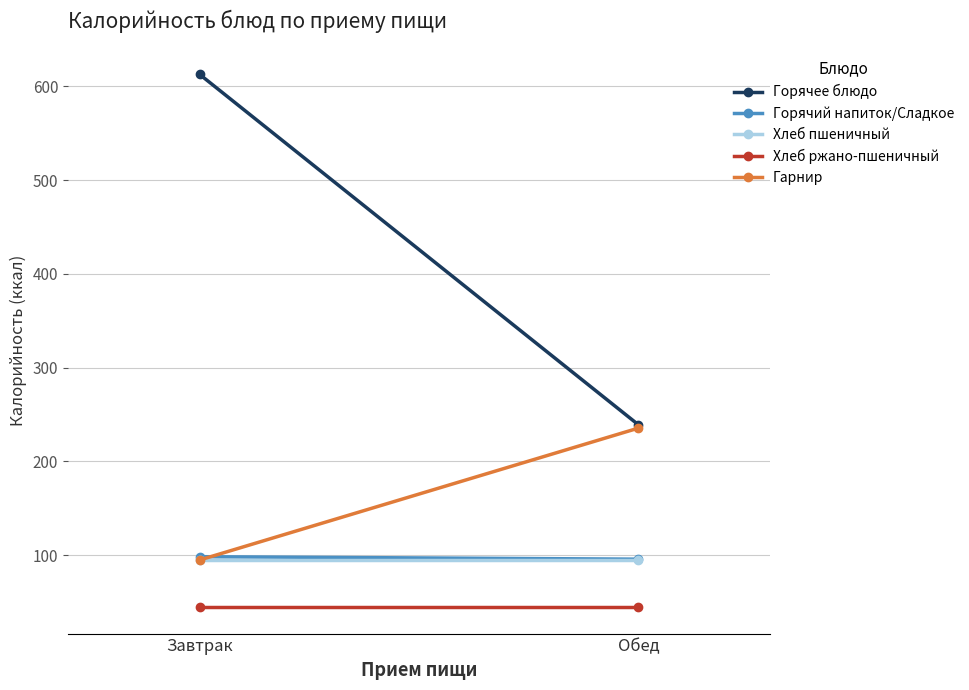

The Горячее блюдо series shows 612.7 at Завтрак. True or false?

True